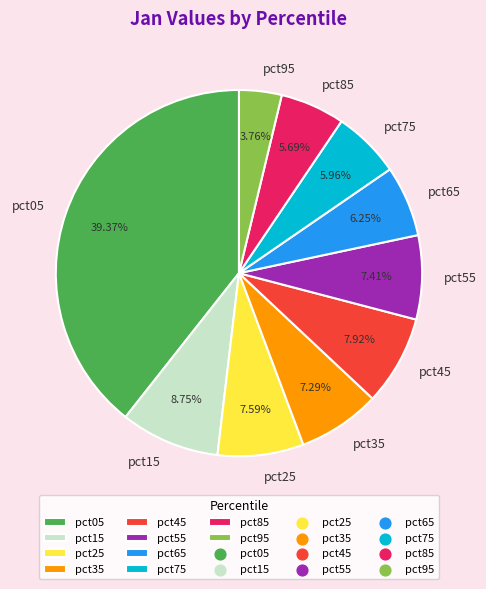

To the nearest percent, what portion does pct15 represent?

9%